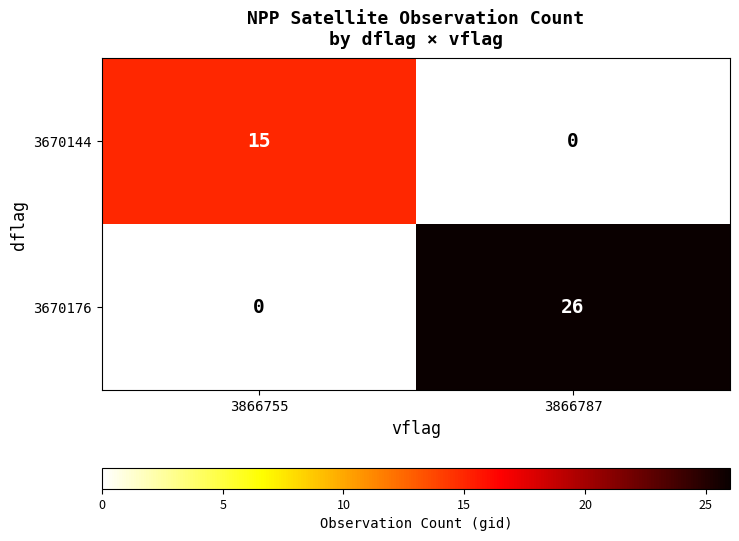

At which category is the sum across all series the highest?

3866787